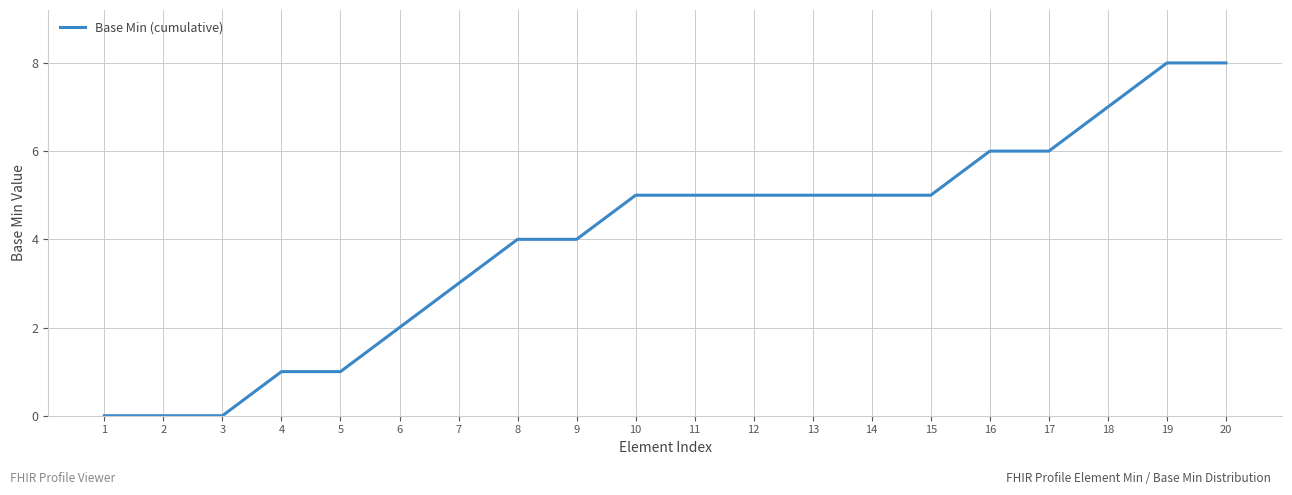

What is the difference between the second highest and second lowest values?

8